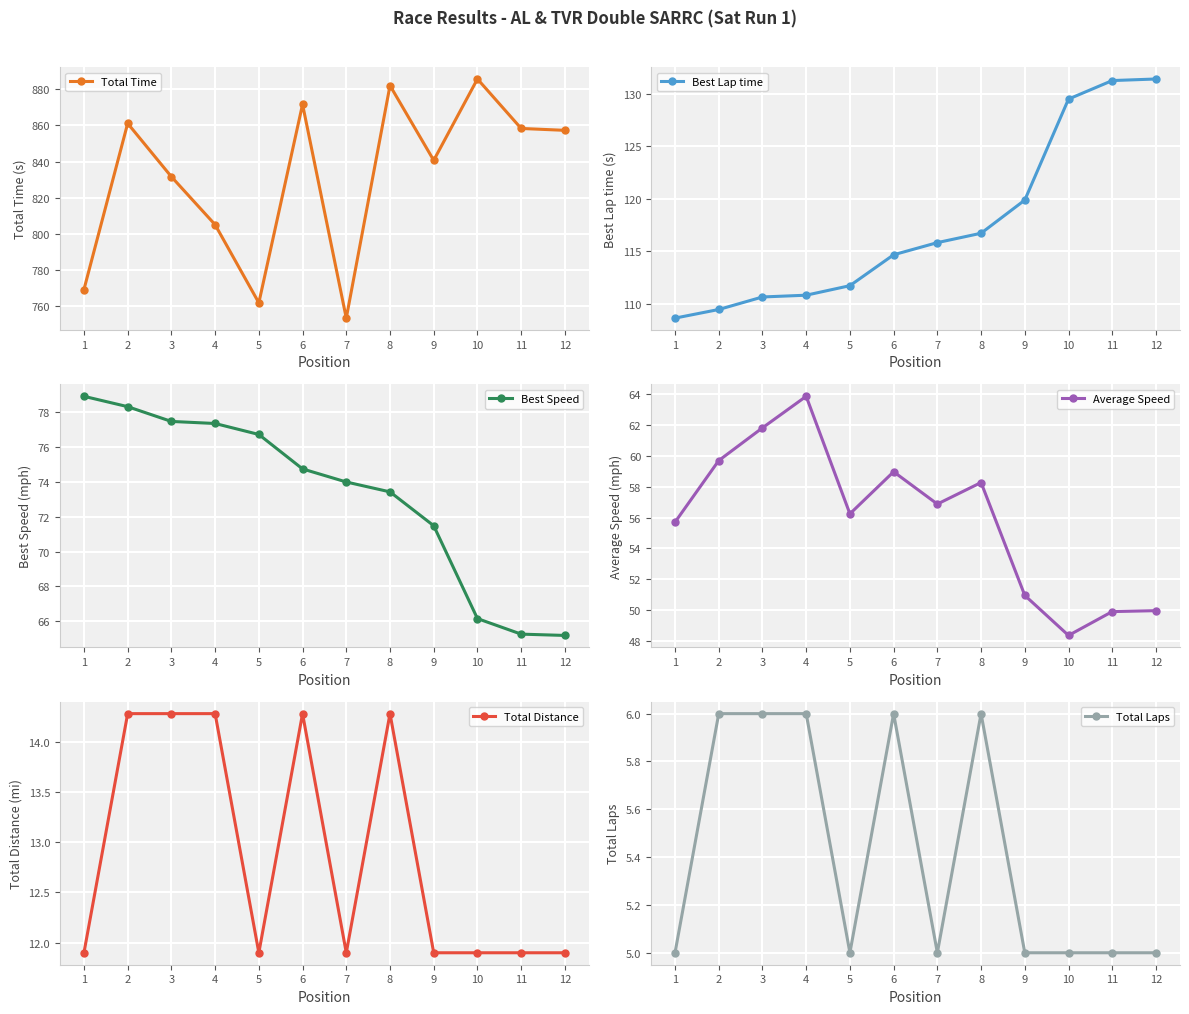

List the labels in order of Total Time value, smallest first.

7, 5, 1, 4, 3, 9, 12, 11, 2, 6, 8, 10